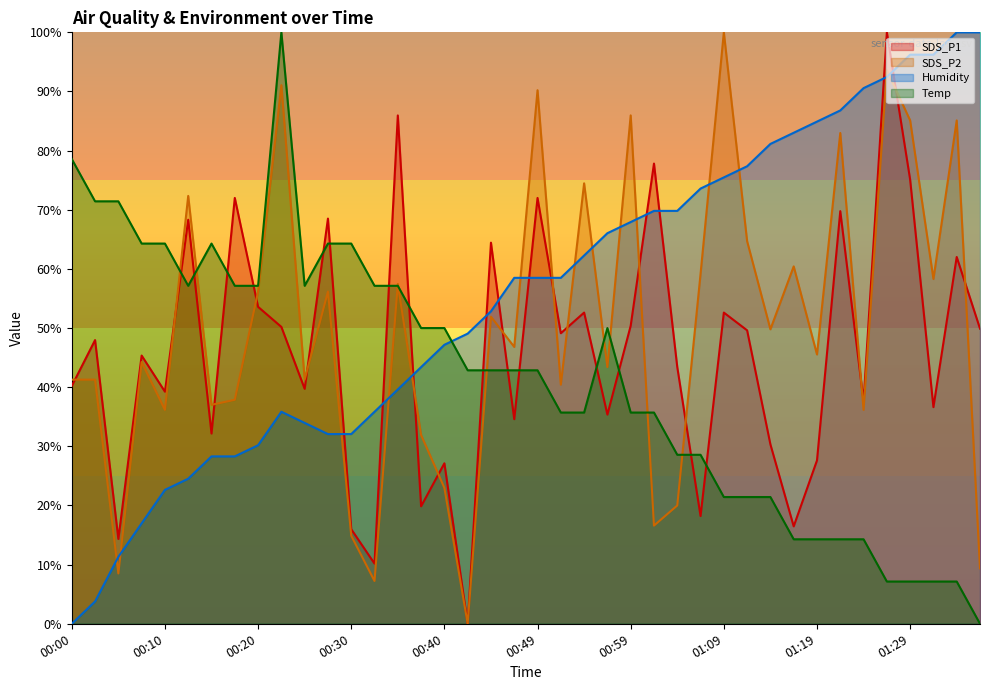

At which category does Temp reach its first local valley?

00:13